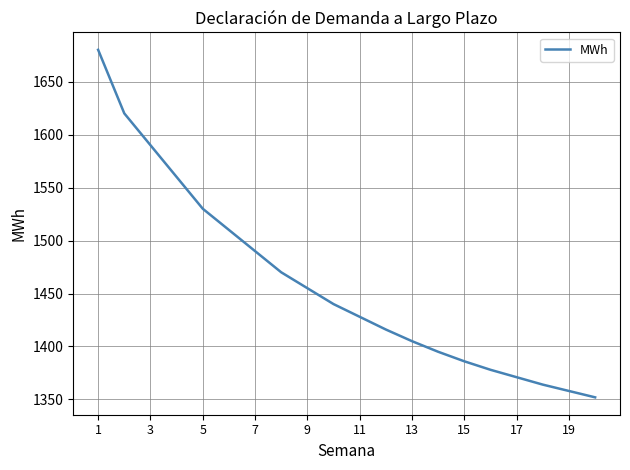

Reading left to right, what are all the values shown in this chart?

1680	1620	1590	1560	1530	1510	1490	1470	1455	1440	1428	1416	1405	1395	1386	1378	1371	1364	1358	1352